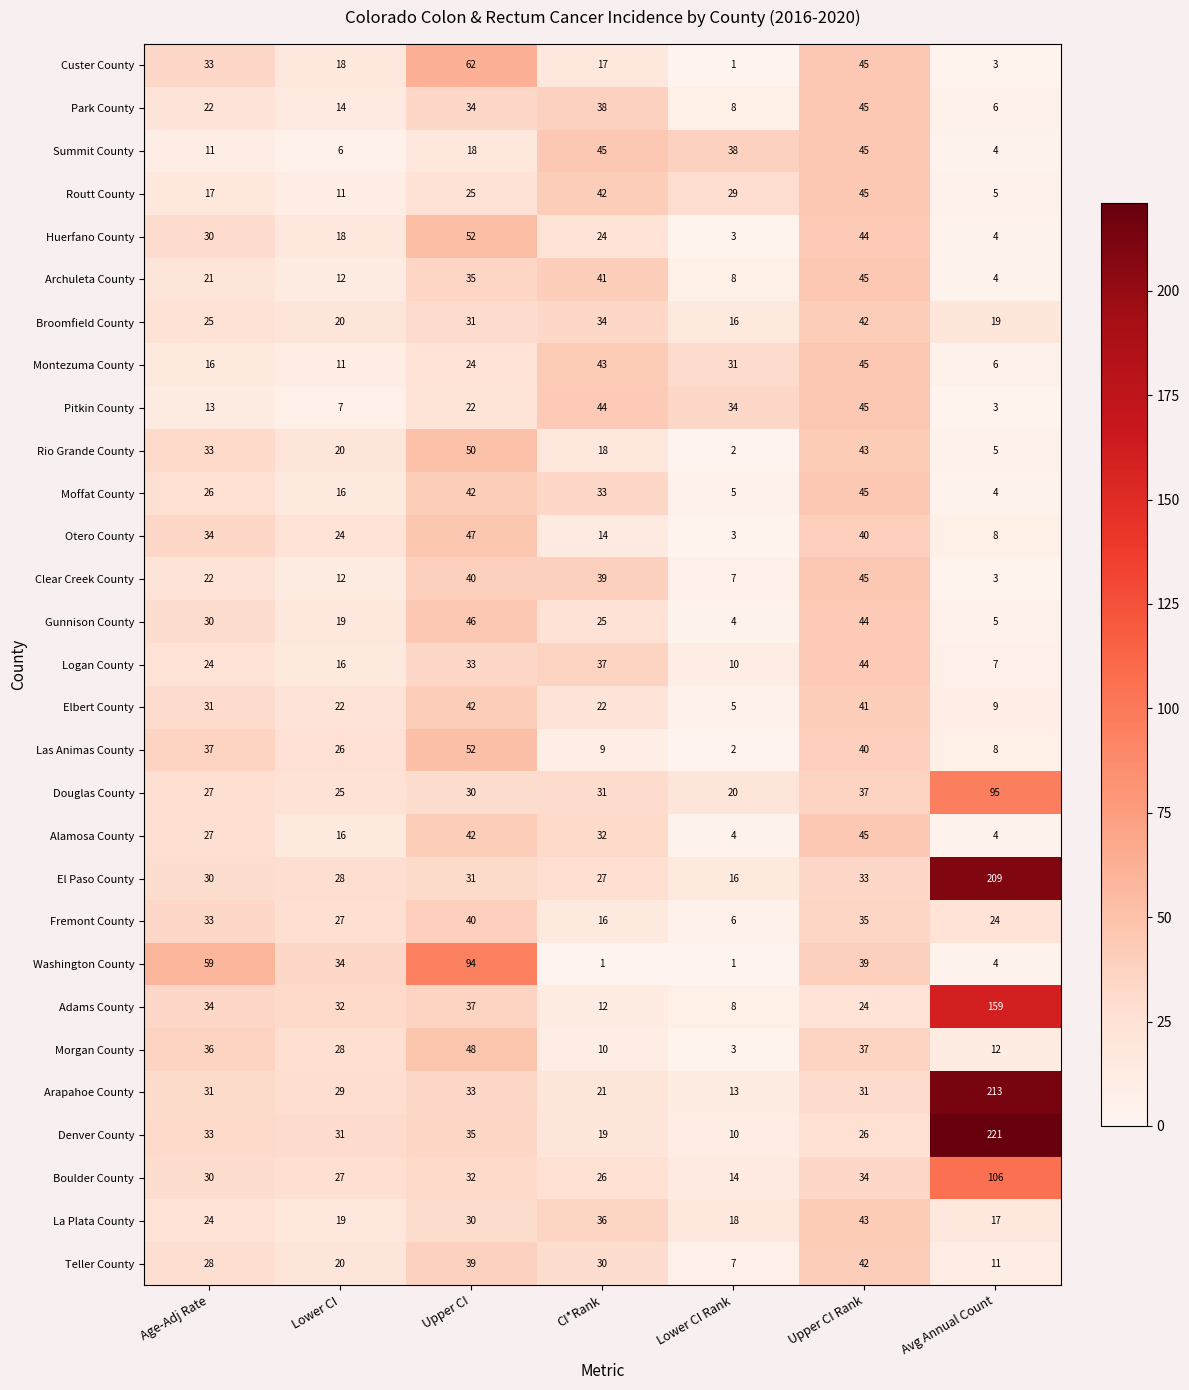

Which category has the highest value across all series?

Avg Annual Count